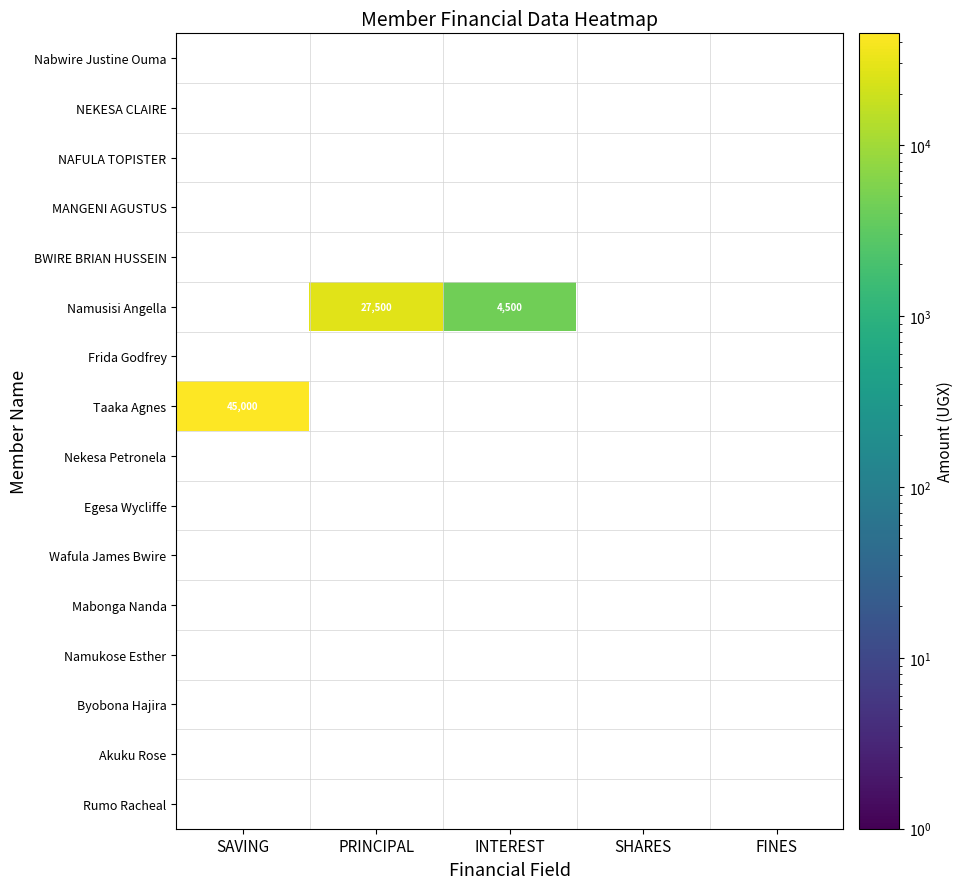

What is the smallest value displayed?

4500.0